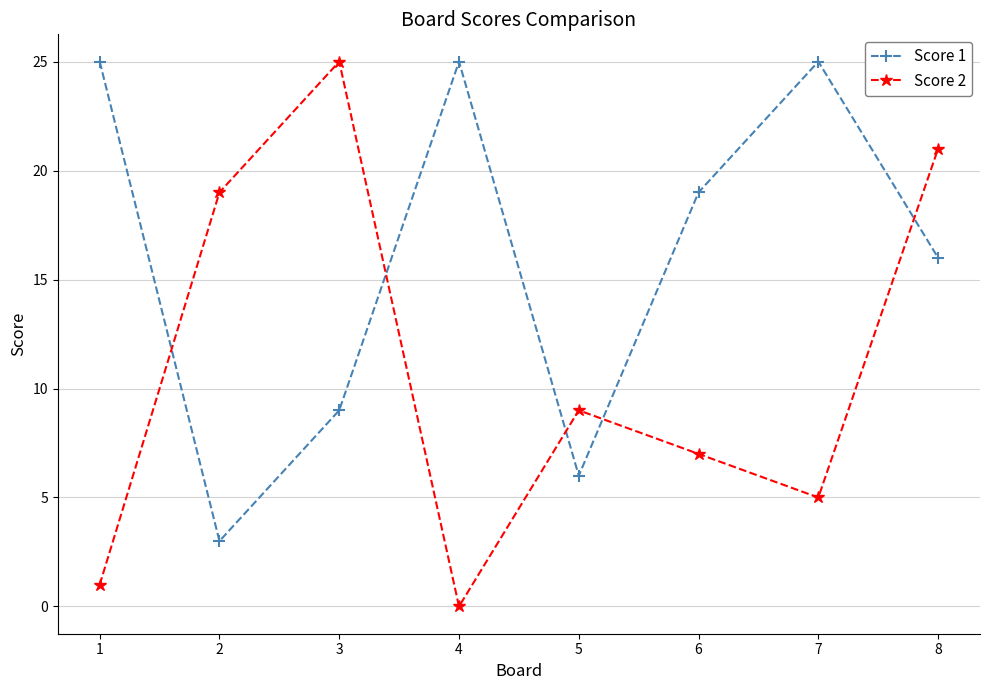

How many intersections are there between Score 1 and Score 2?

5